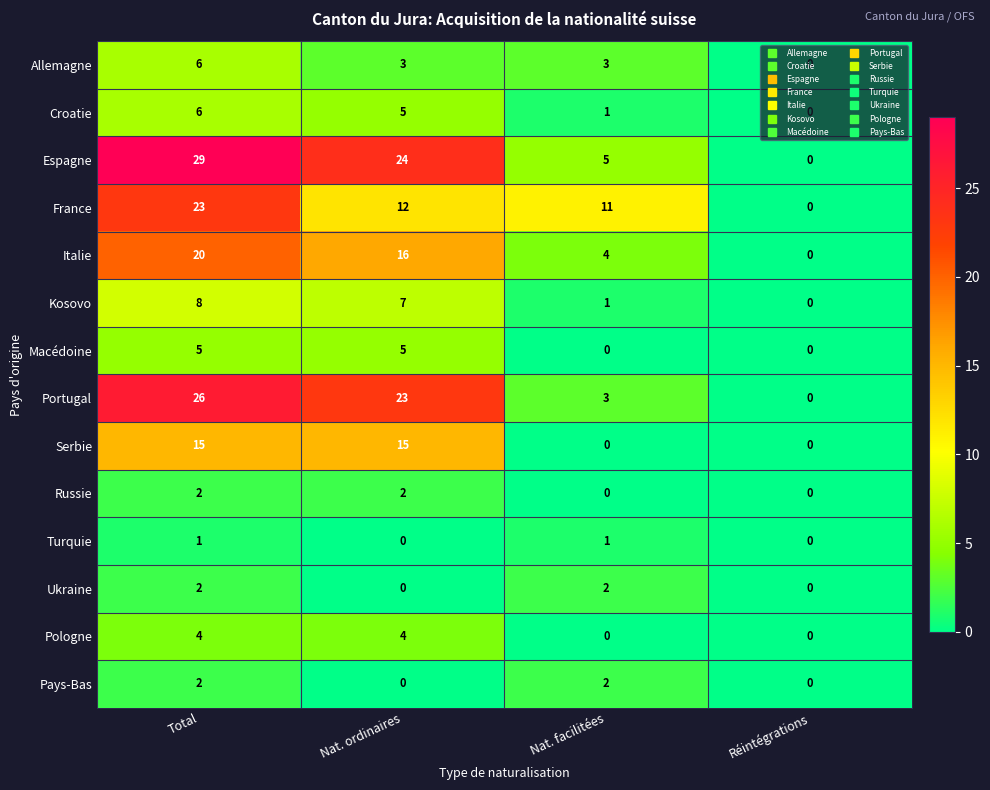

How many data points does each series have?

4